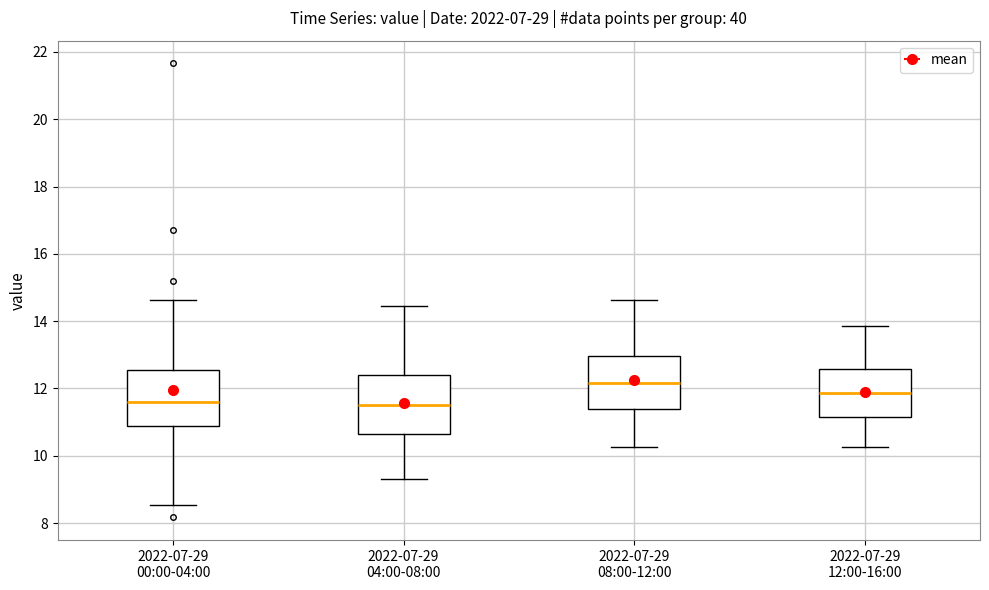

Reading left to right, read every box against the y-axis: the position of its median line, the range the box covers, and the ends of its whiskers. The values are not printed on the chart, so give them approximately, as read against the axis.

2022-07-29 00:00-04:00: median 11.6, box 10.8 to 12.6, whiskers 8.6 to 14.6
2022-07-29 04:00-08:00: median 11.4, box 10.6 to 12.4, whiskers 9.4 to 14.4
2022-07-29 08:00-12:00: median 12.2, box 11.4 to 13.0, whiskers 10.2 to 14.6
2022-07-29 12:00-16:00: median 11.8, box 11.2 to 12.6, whiskers 10.2 to 13.8